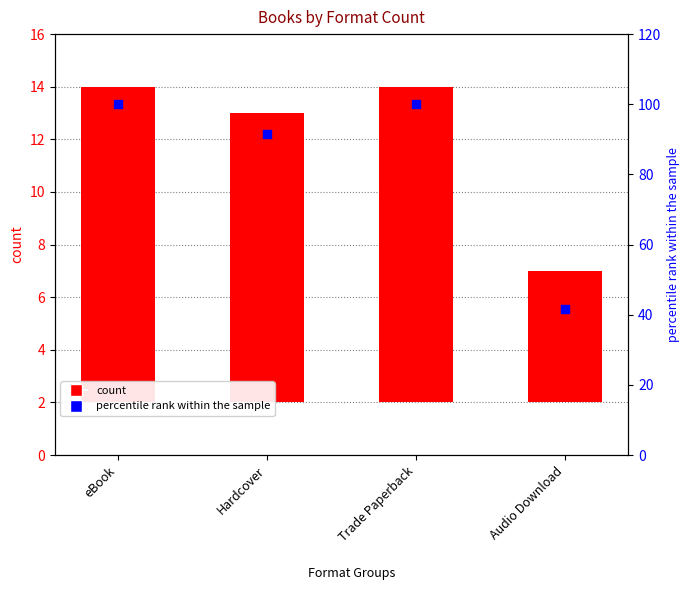

Is the value of percentile rank within the sample at eBook greater than the value of count at Audio Download?

Yes